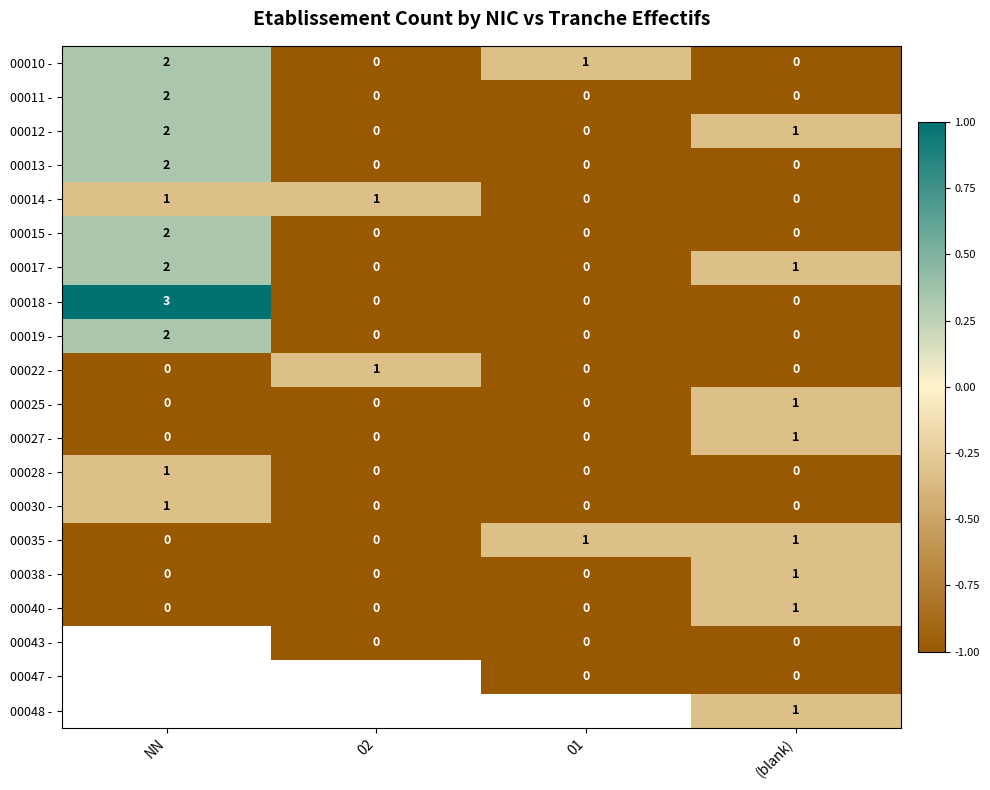

At which label does 00010 - reach its peak?

NN